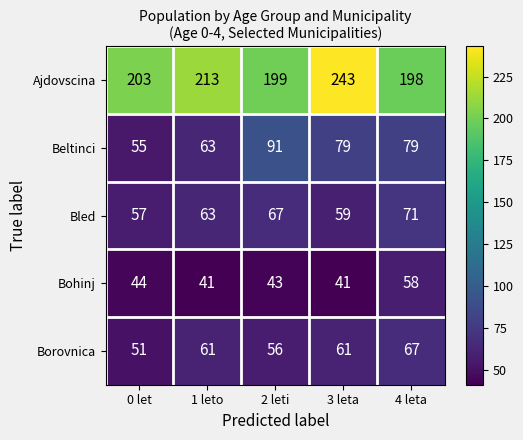

What is the difference between the Beltinci values at 4 leta and 1 leto?

16